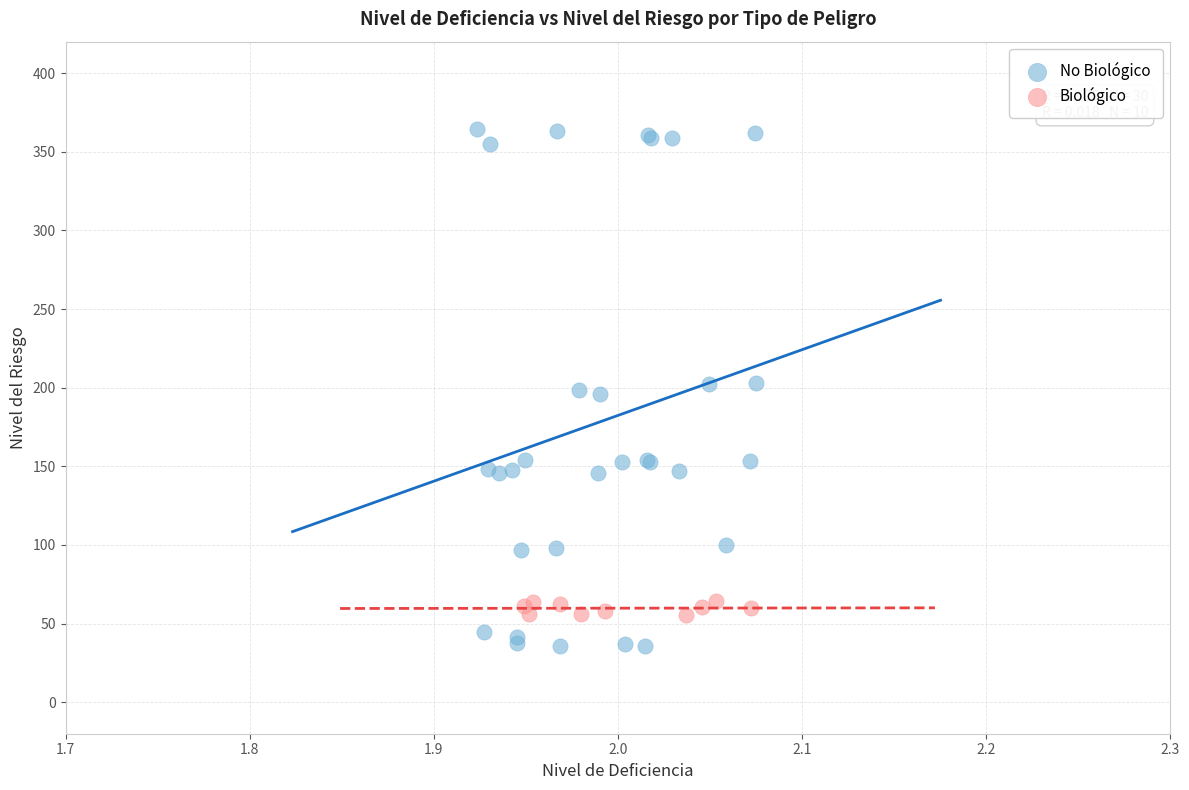

Which series contains the lowest Y value?

No Biológico